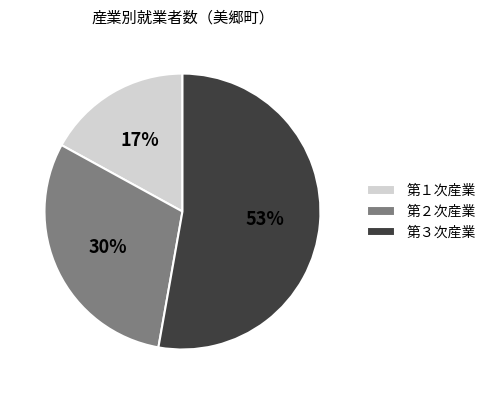

Is there a majority slice in this chart?

Yes